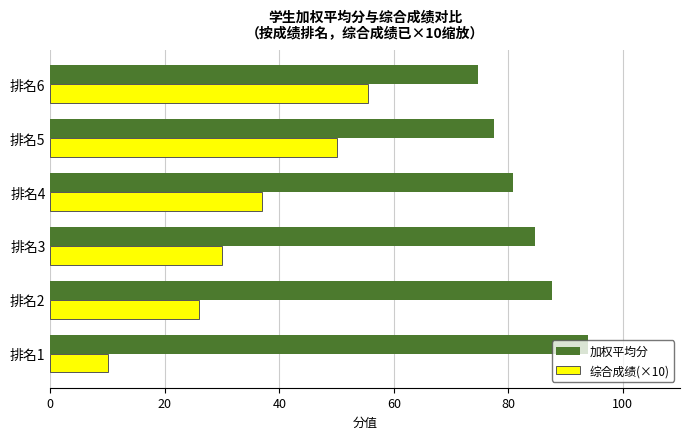

Which category has the highest value in the 综合成绩(×10) series?

排名6